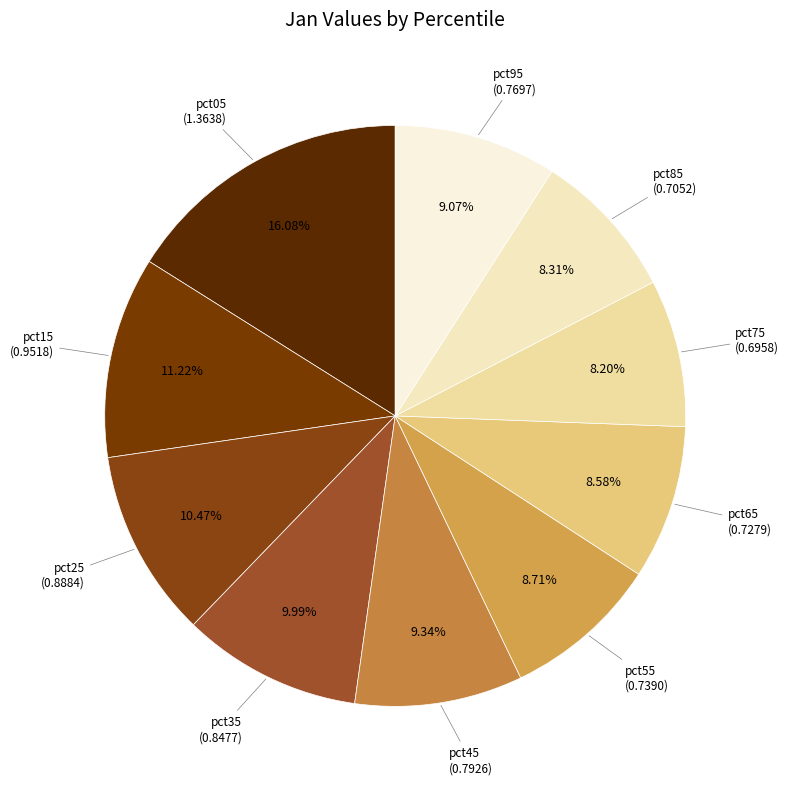

To the nearest percent, what is the average slice percentage?

10%